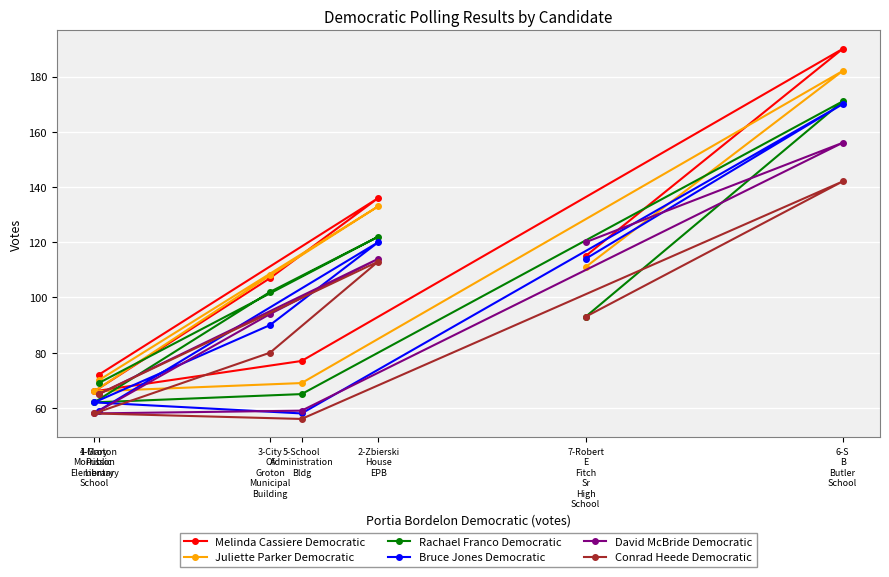

What is the label of the 2nd point from the right?

7-Robert
E
Fitch
Sr
High
School